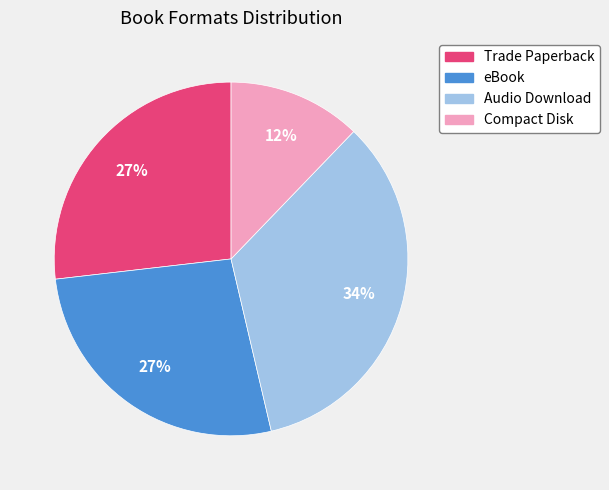

Count the number of slices in the pie.

4